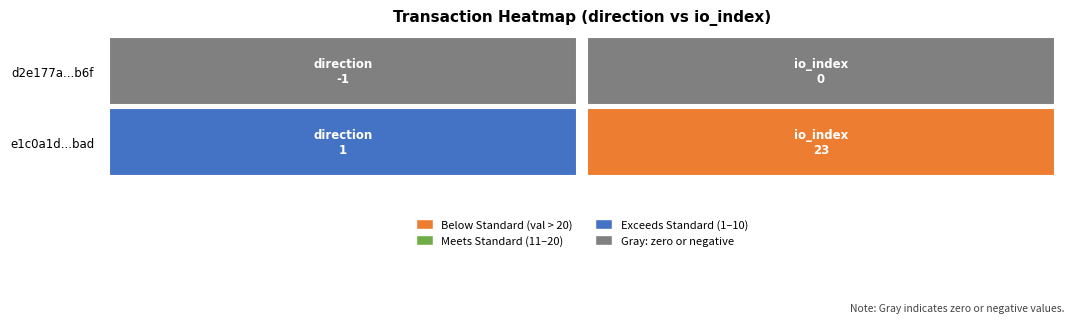

What is the greatest value displayed?

23